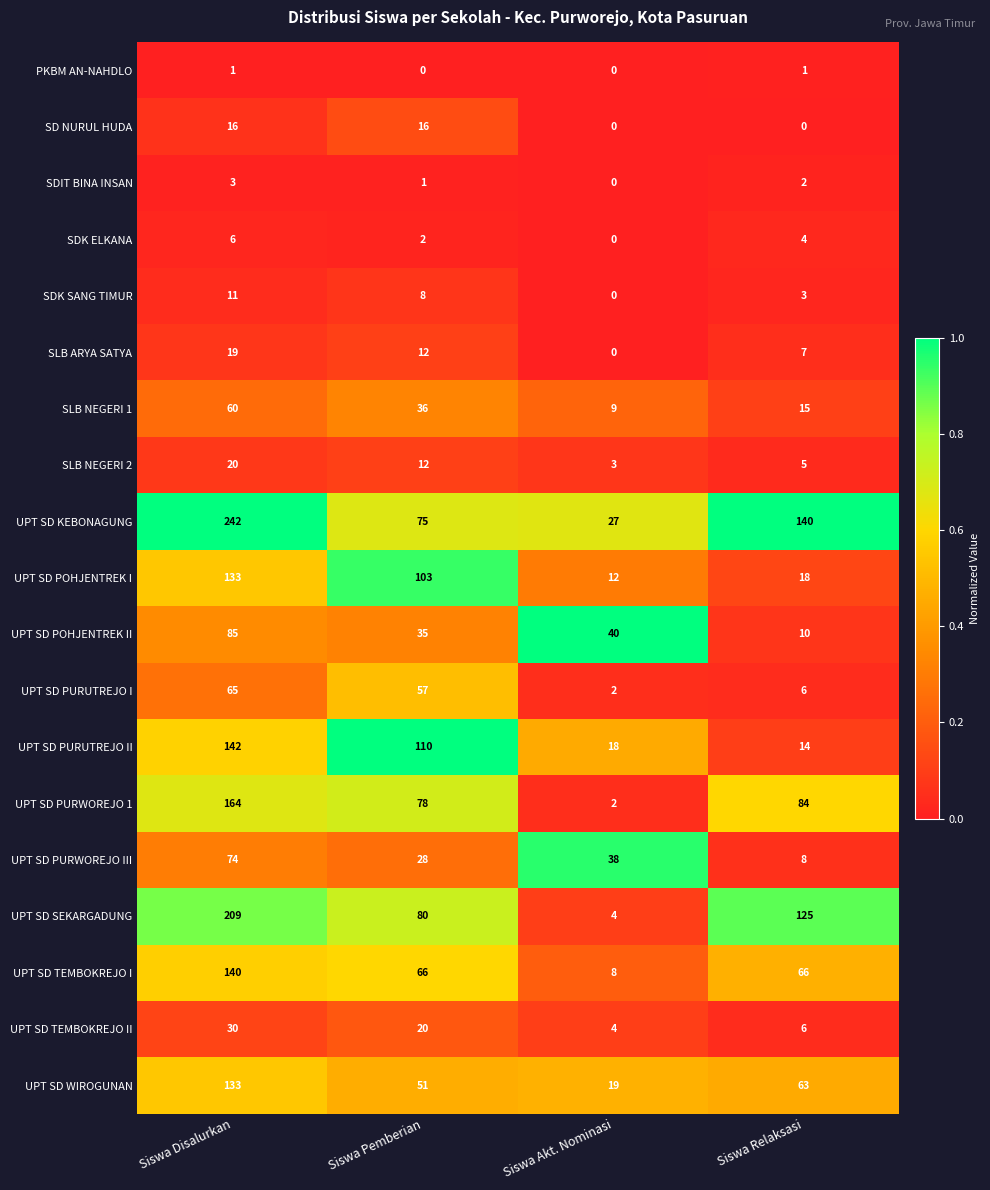

What is the average value of the UPT SD TEMBOKREJO II series?

15